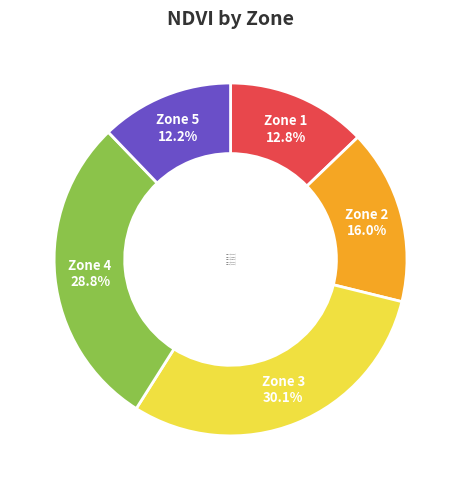

To the nearest percent, what percentage of the pie is Zone 5?

12%